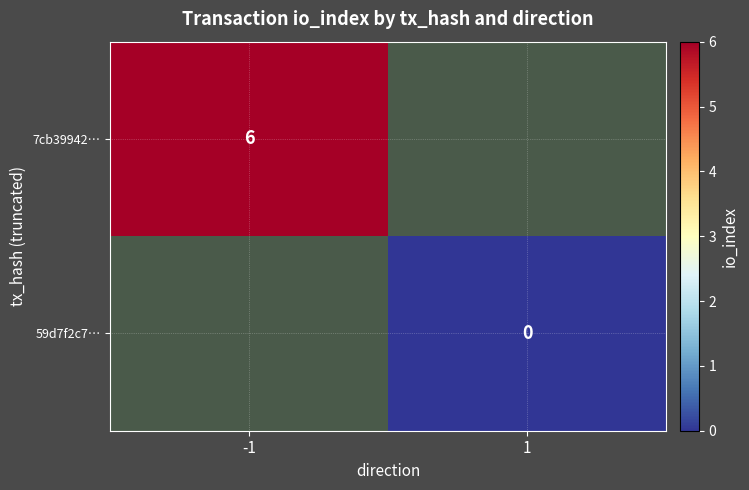

At which label is 7cb39942… closest to 6?

-1